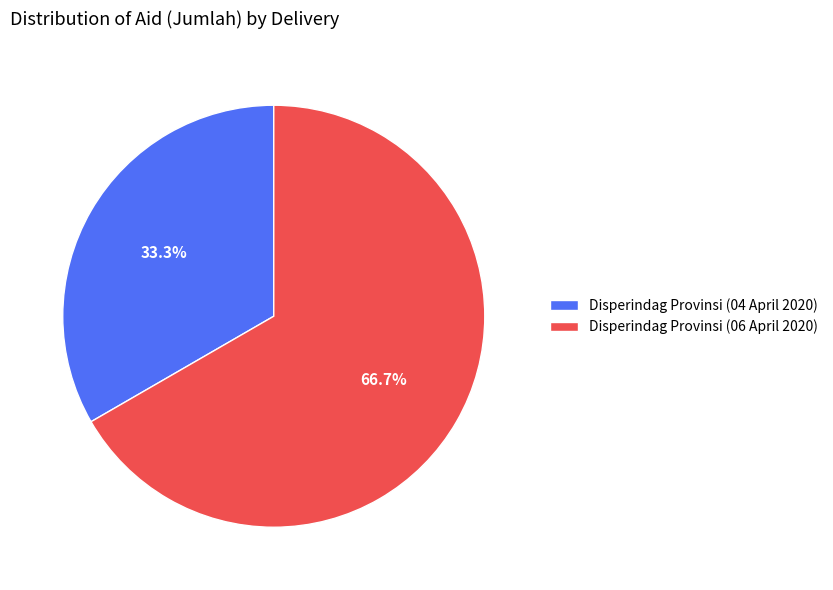

To the nearest percent, what is the difference between the Disperindag Provinsi (06 April 2020) and Disperindag Provinsi (04 April 2020) slice percentages?

33%